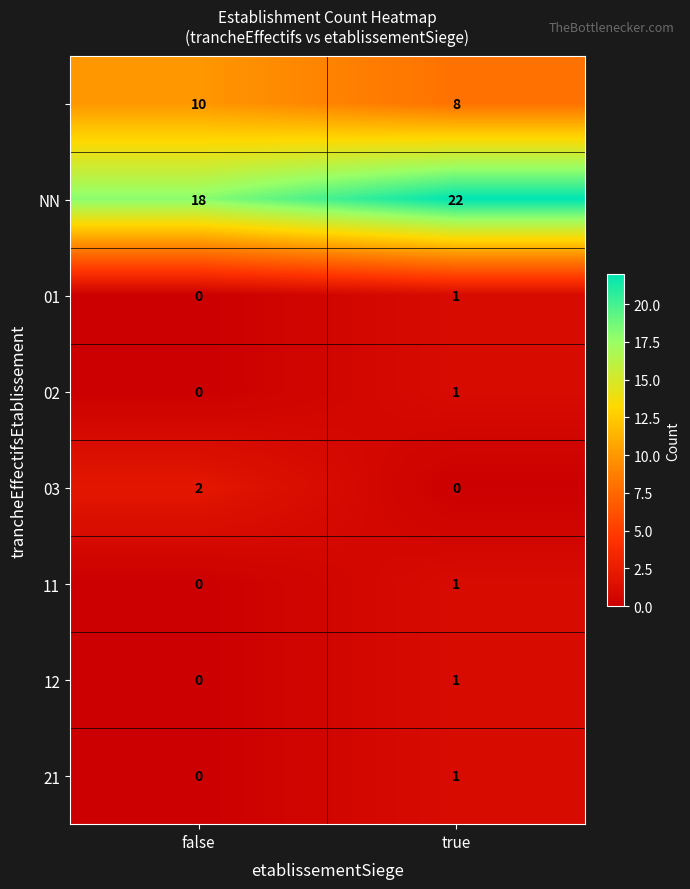

At which category does the chart reach its peak across all series?

true